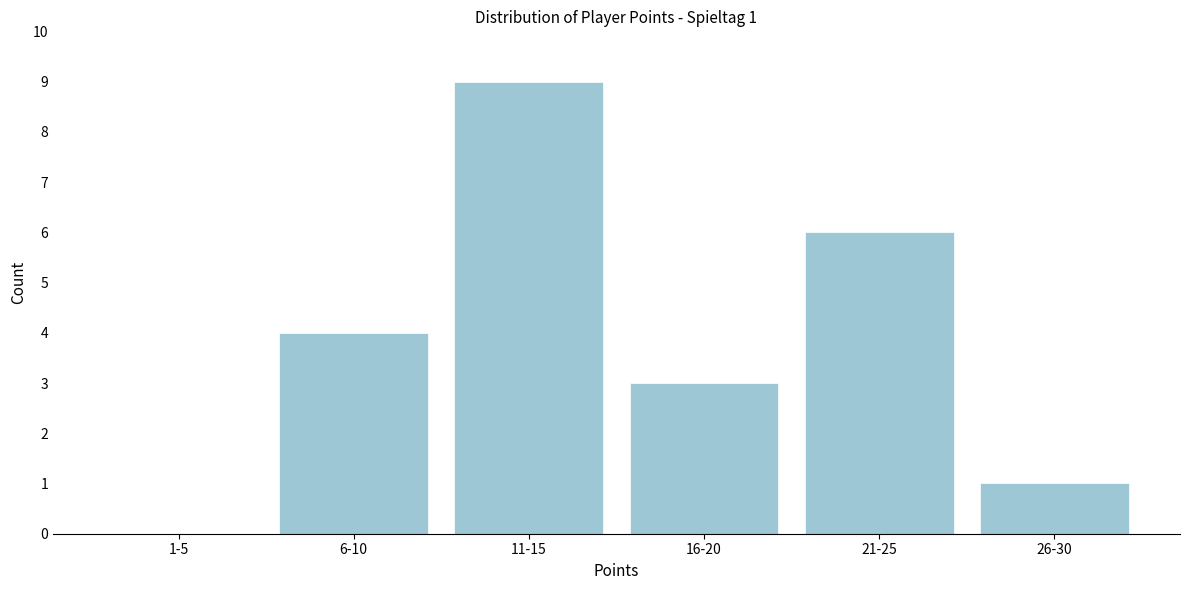

Reading right to left, what are all the values shown in this chart?

26-30=1	21-25=6	16-20=3	11-15=9	6-10=4	1-5=0